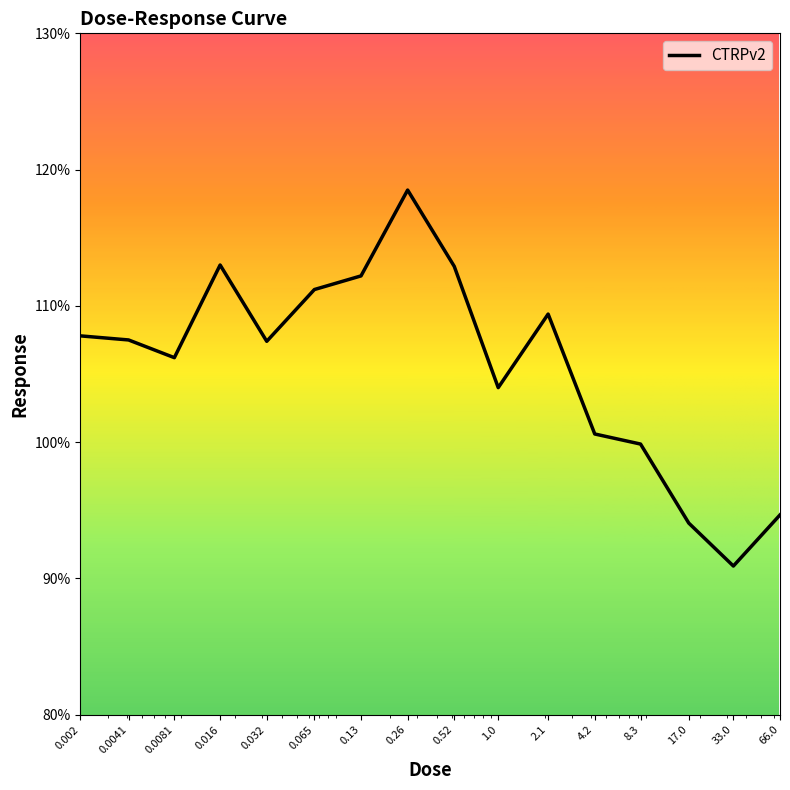

What is the difference between the maximum and minimum values?

27.6